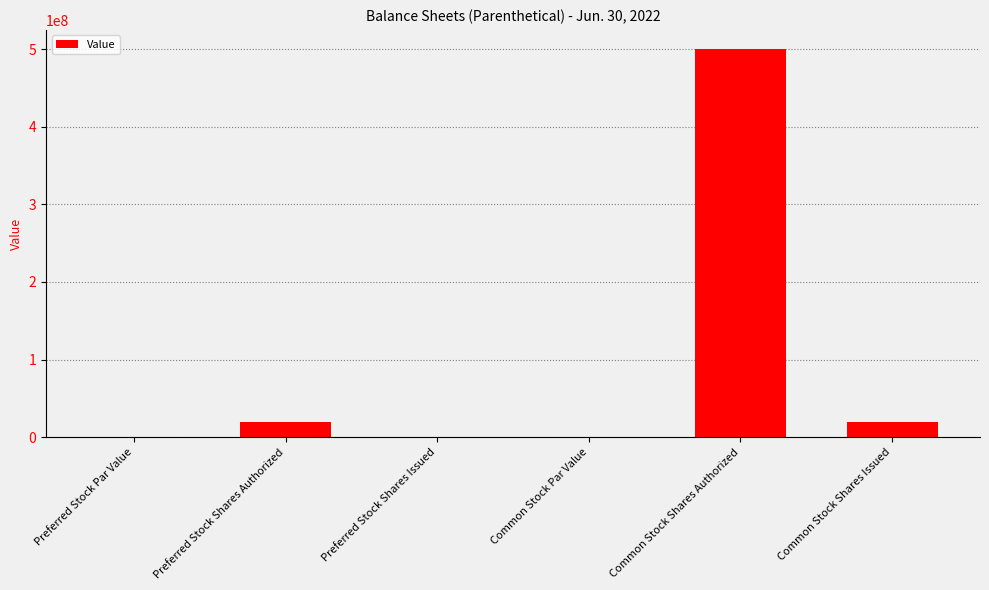

What is the greatest value displayed?

500000000.0